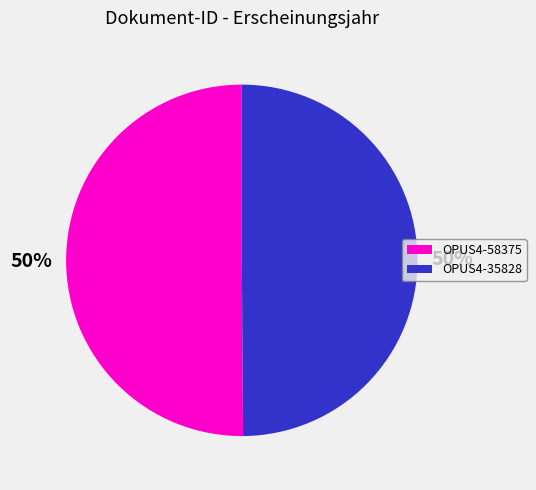

To the nearest percent, what percentage of the pie is OPUS4-58375?

50%